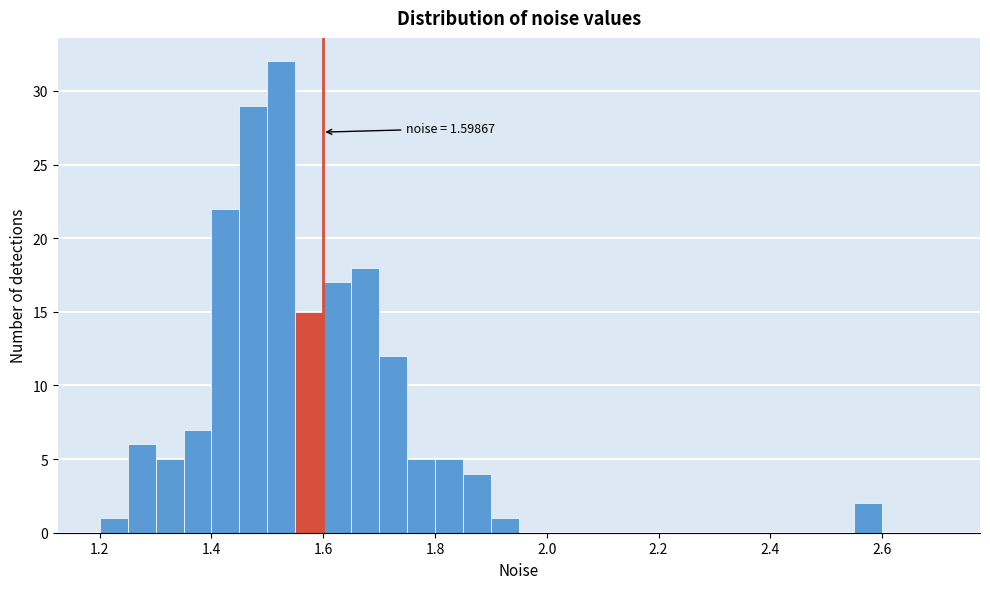

Read against the x-axis, roughly where is the centre of the tallest bar?

1.52